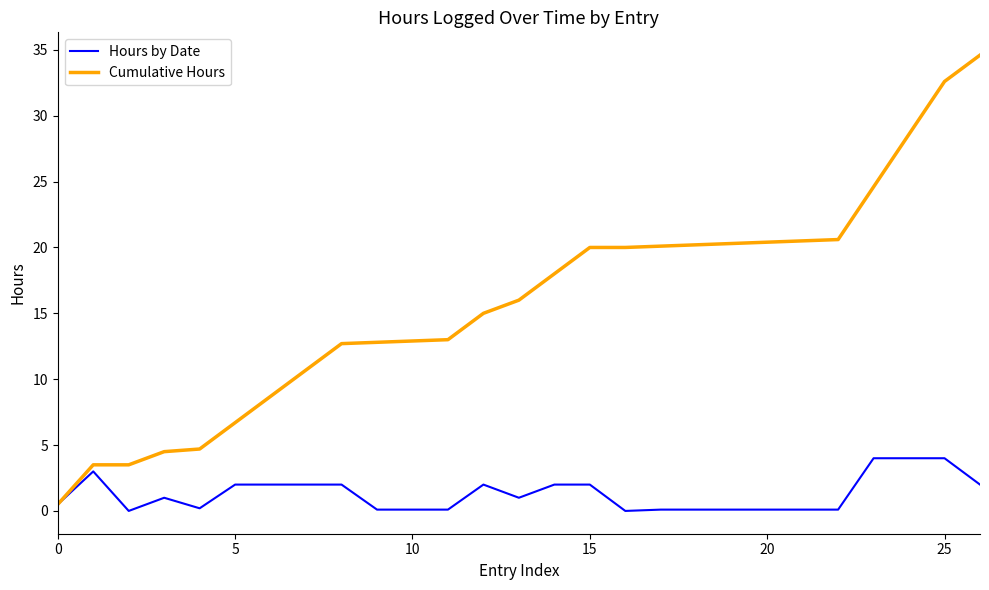

What is the highest value of the Cumulative Hours series?

34.6